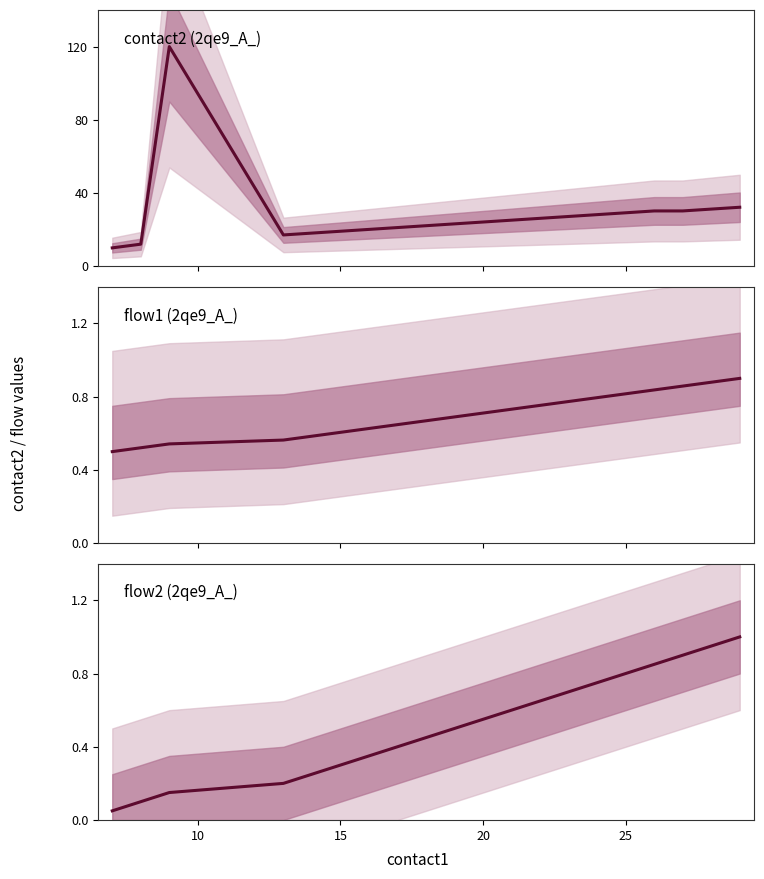

True or false: contact2 (2qe9_A_) and flow1 (2qe9_A_) cross at least once.

False